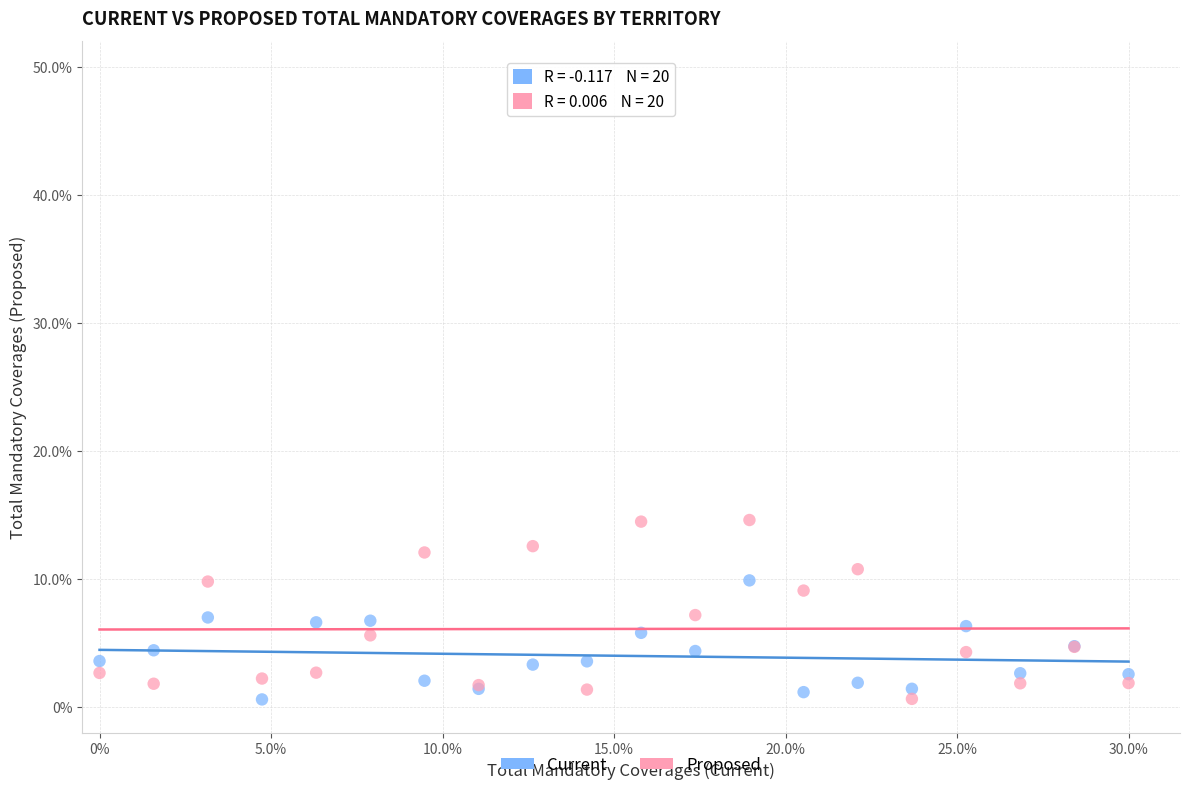

What are all the series names shown in the legend?

Current, Proposed